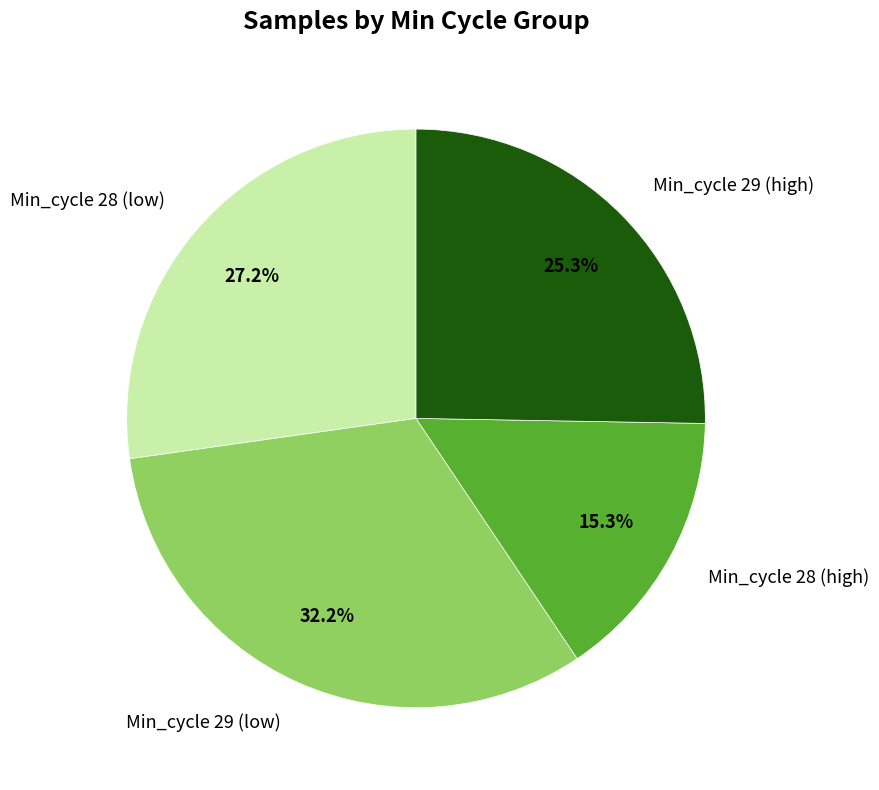

Between Min_cycle 29 (high) and Min_cycle 29 (low), which is larger?

Min_cycle 29 (low)